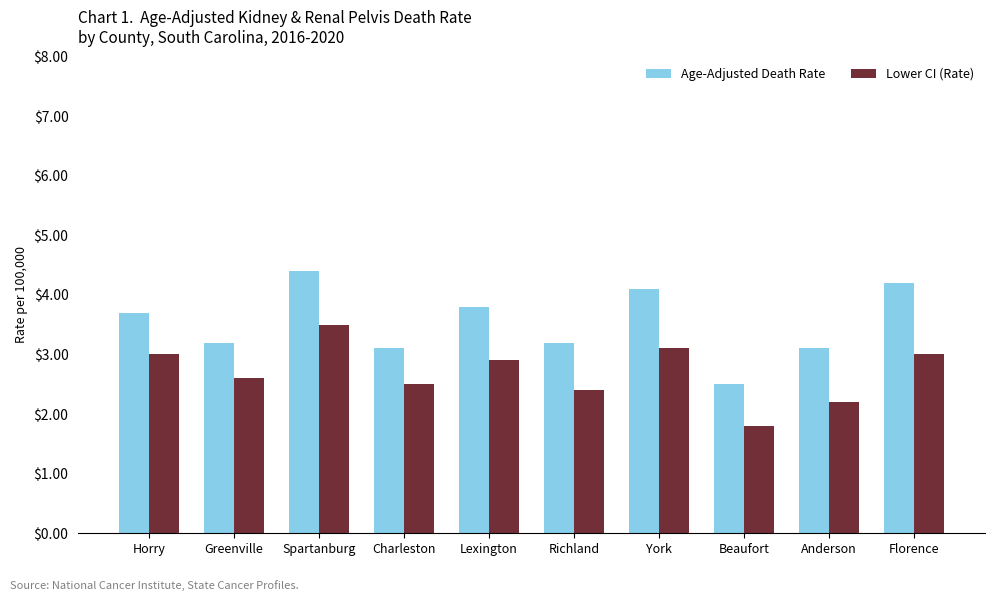

What is the difference between the maximum and minimum values in the Age-Adjusted Death Rate series?

1.9